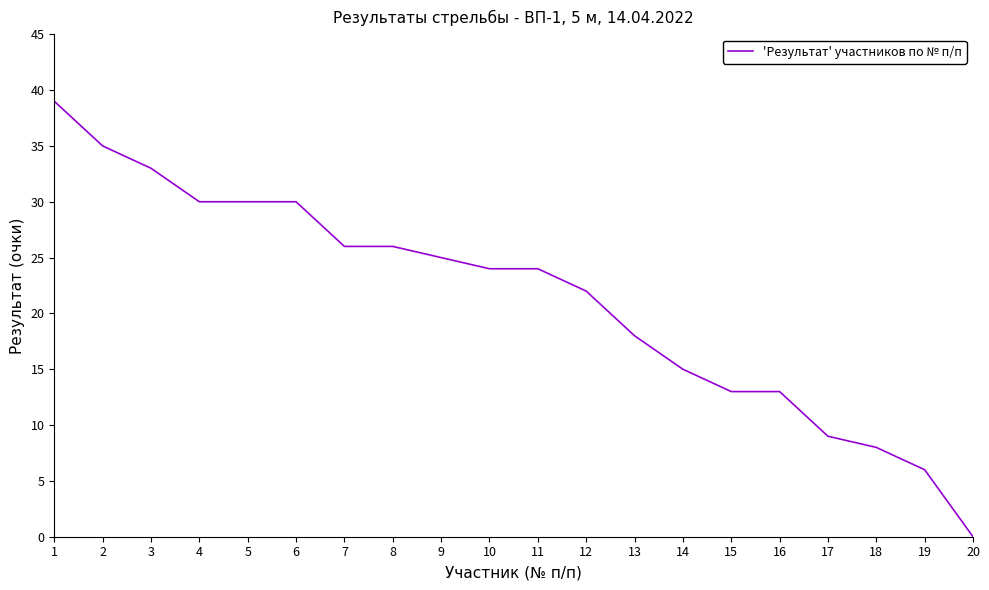

Reading right to left, list all the values displayed in this chart.

0	6	8	9	13	13	15	18	22	24	24	25	26	26	30	30	30	33	35	39